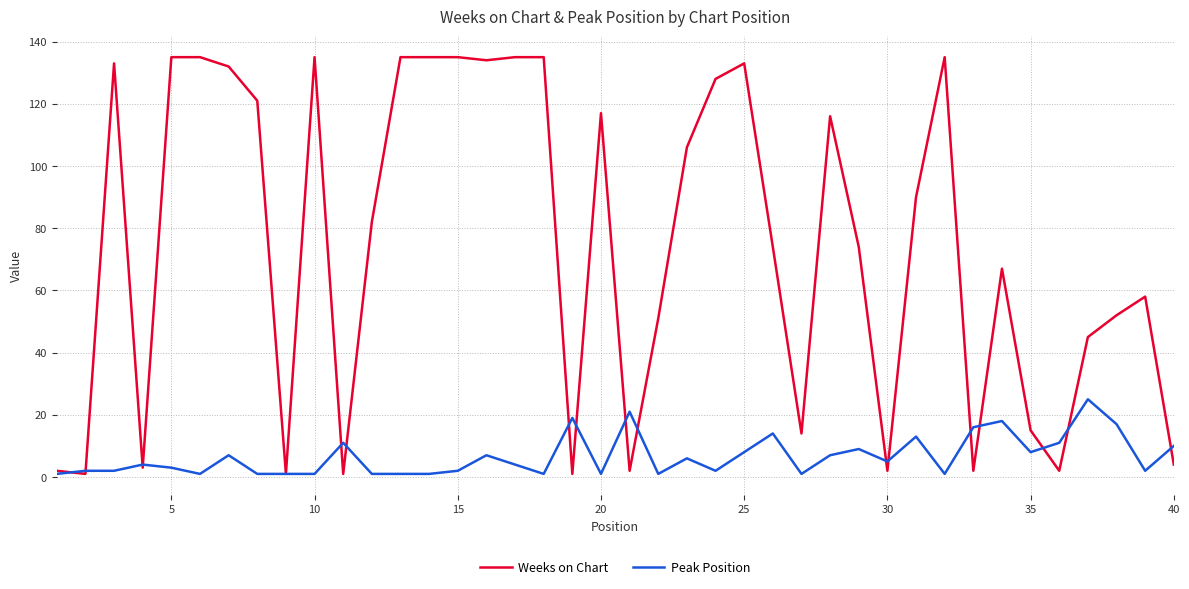

What is the highest value of the Peak Position series?

25